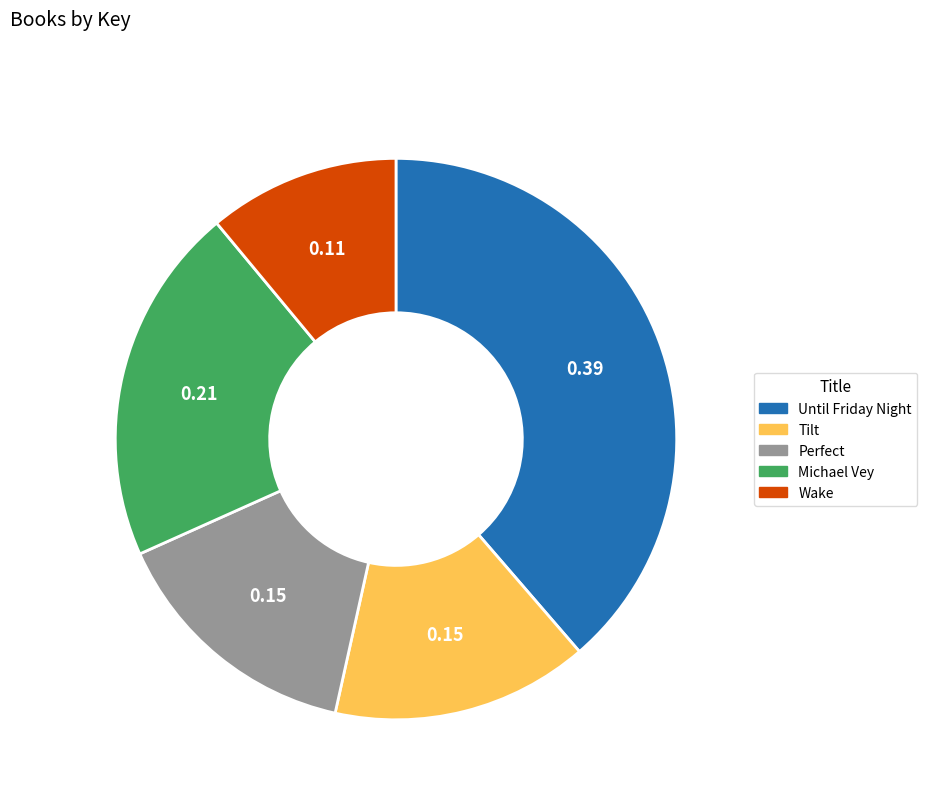

How many slices are in this pie chart?

5